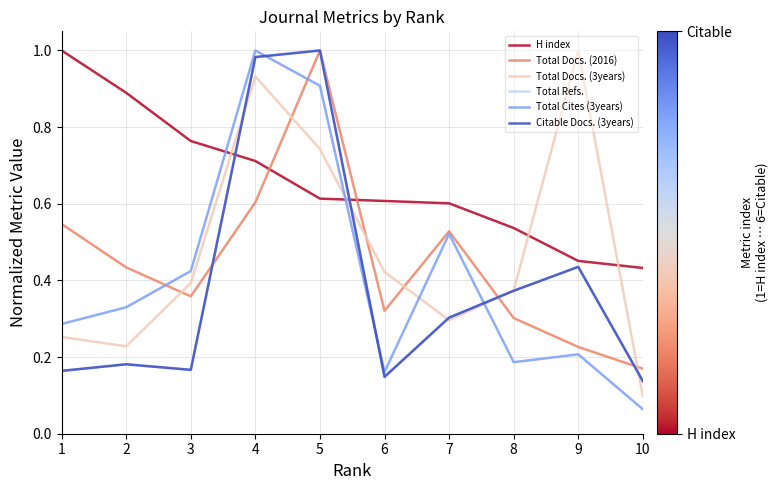

In Total Cites (3years), how many points are lower than both neighbors (excluding endpoints)?

2